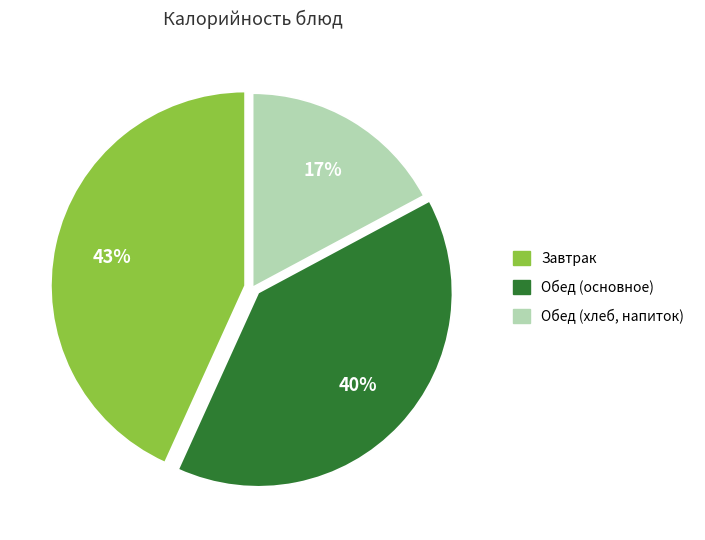

To the nearest percent, what is the average slice percentage?

33%